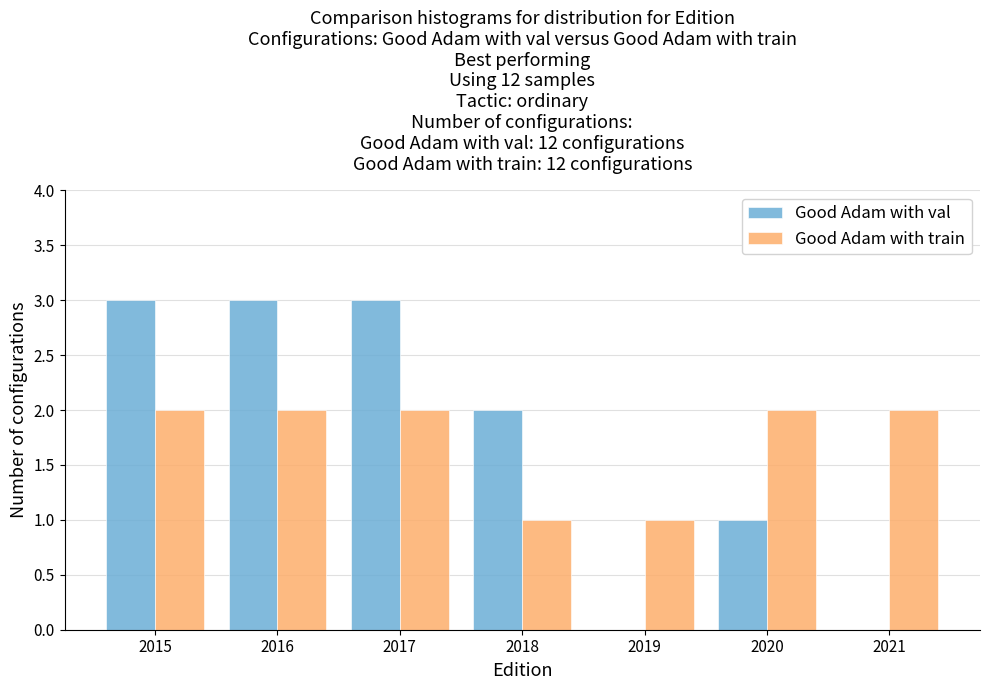

What is the height of the Good Adam with train bar covering 2020.5 to 2021.5 on the x-axis? The values are not printed on the chart, so give them approximately, as read against the axis.

2